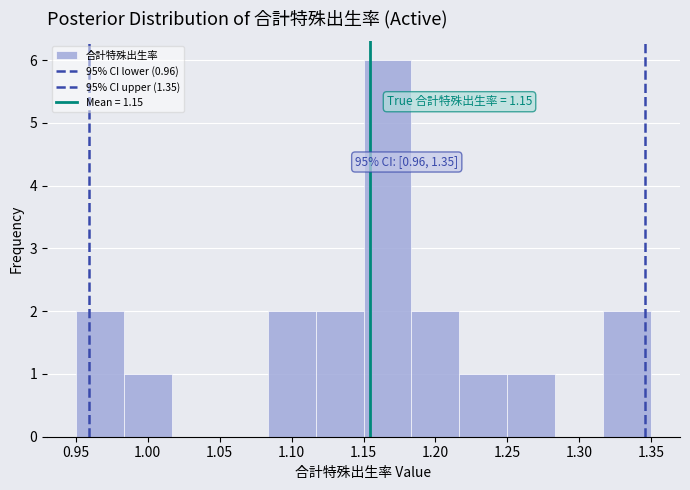

Over which range of the x-axis is the bar tallest?

1.150 to 1.185